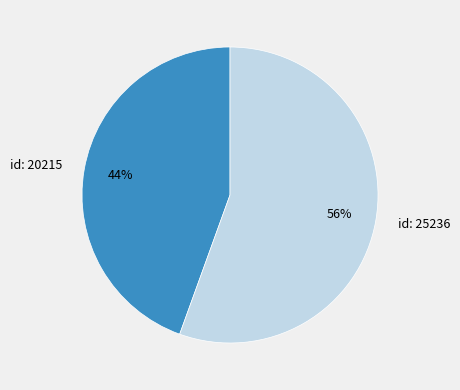

How many segments does this pie chart have?

2